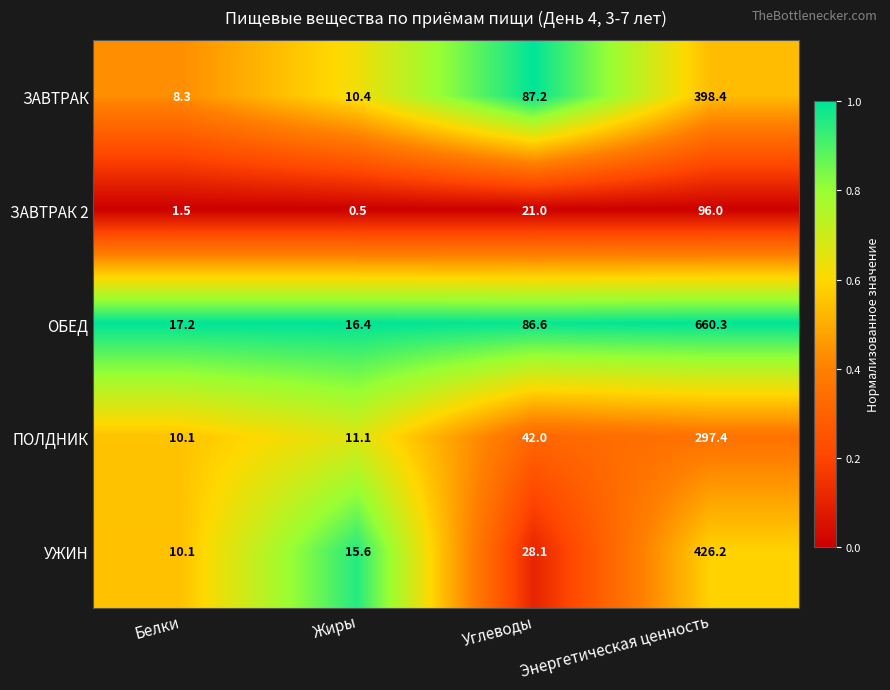

What is the approximate value of ОБЕД at Белки?

17.2